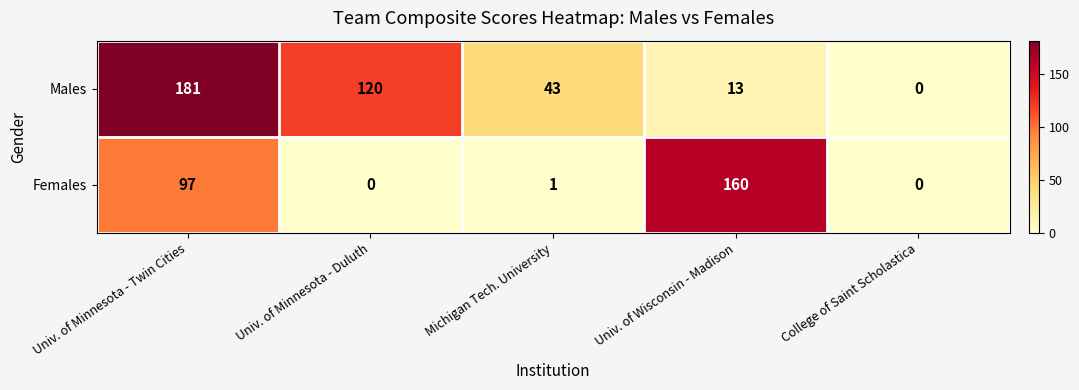

At which category is the sum across all series the highest?

Univ. of Minnesota - Twin Cities